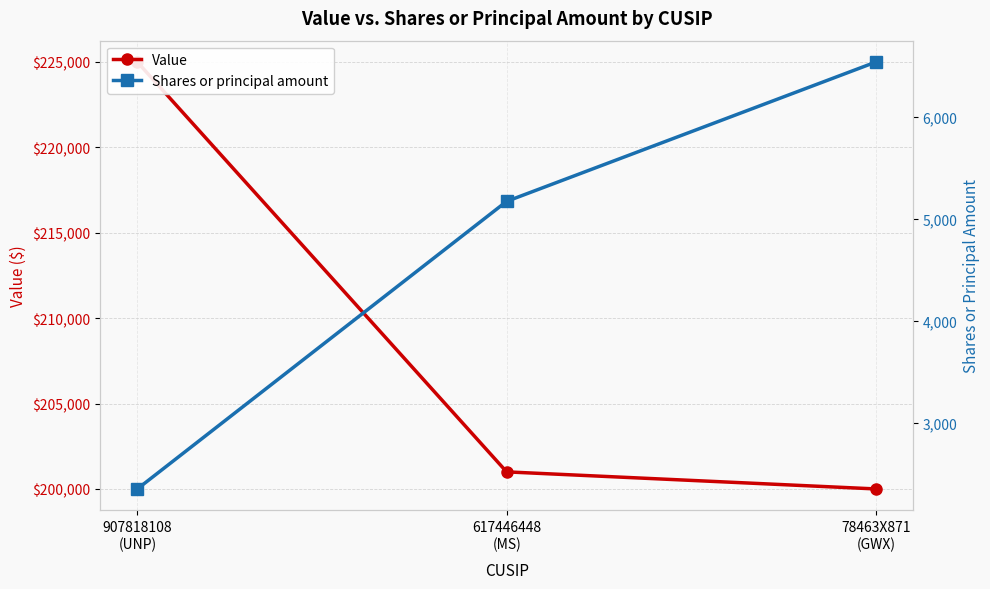

At which label does Value reach its peak?

907818108
(UNP)